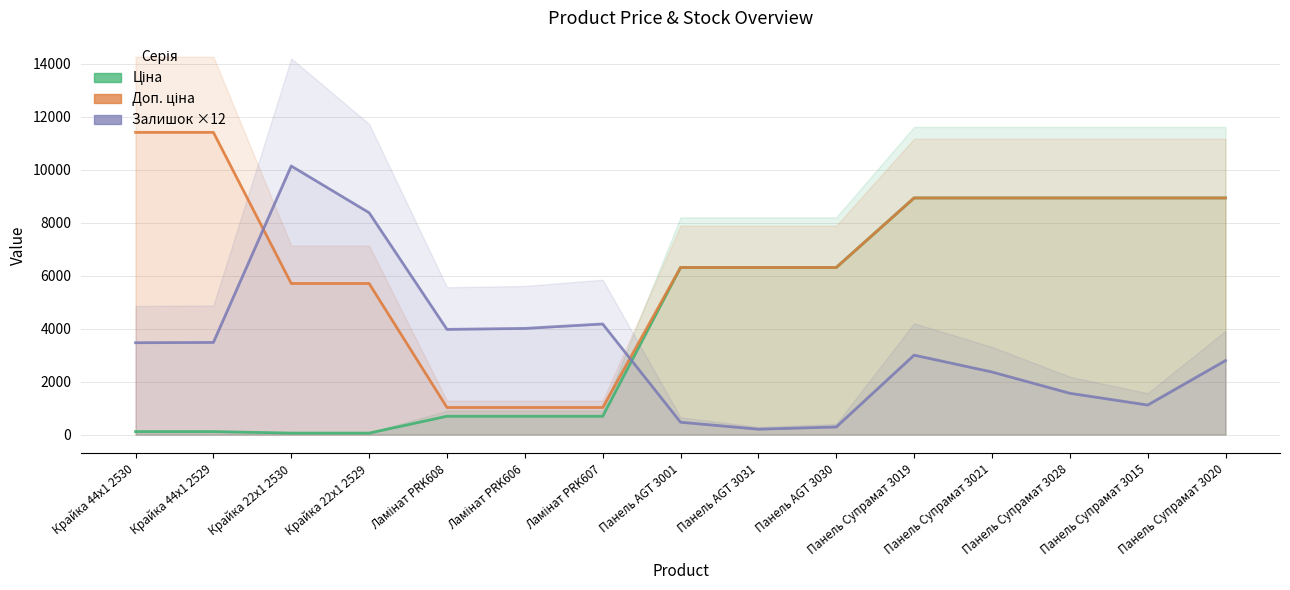

Which series changed the most between Крайка 22x1 2529 and Ламінат PRK607?

Доп. ціна